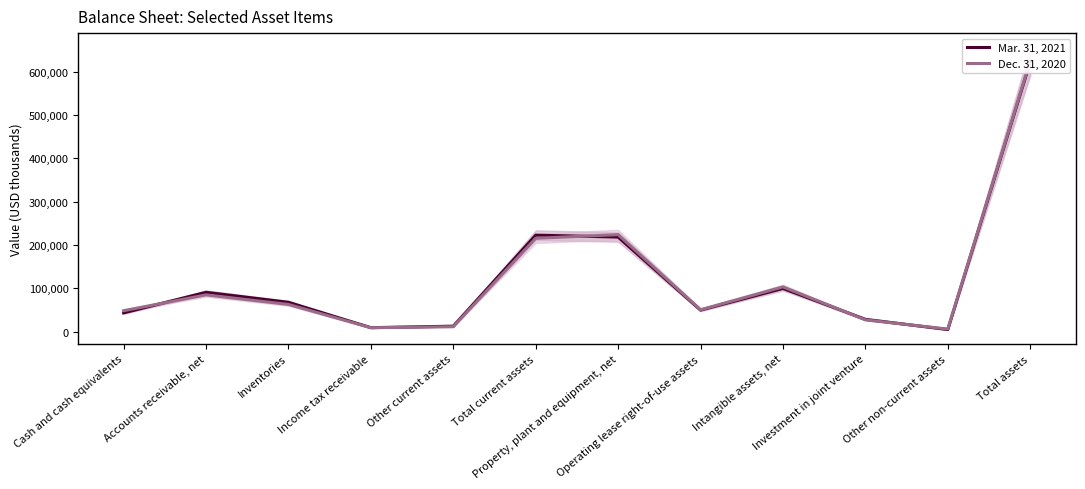

At which label does Dec. 31, 2020 reach its minimum?

Other non-current assets